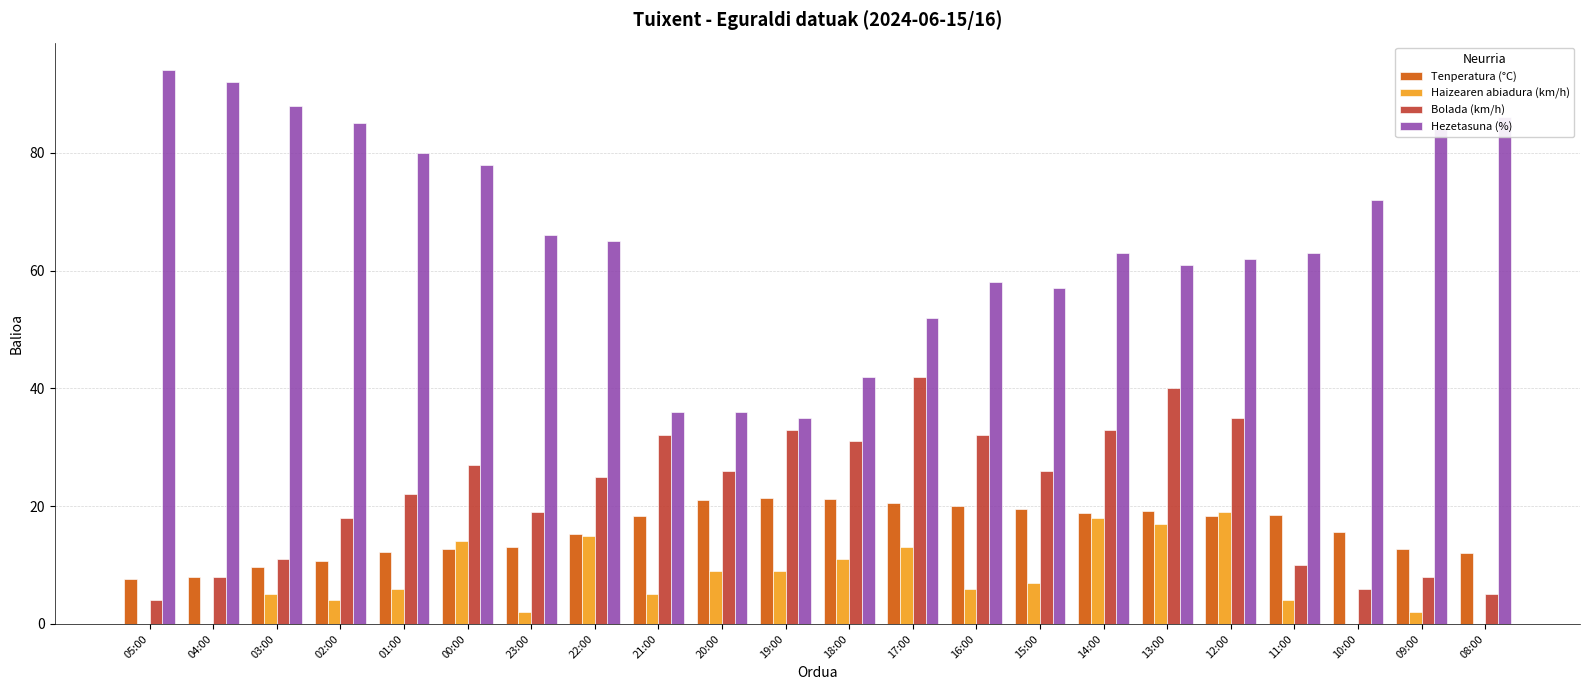

Is the value of Bolada (km/h) at 09:00 greater than the value of Tenperatura (°C) at 14:00?

No